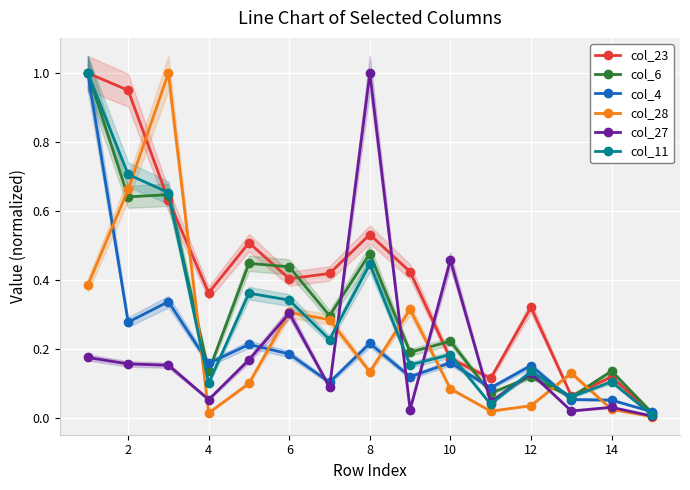

In col_11, how many points are lower than both neighbors (excluding endpoints)?

5